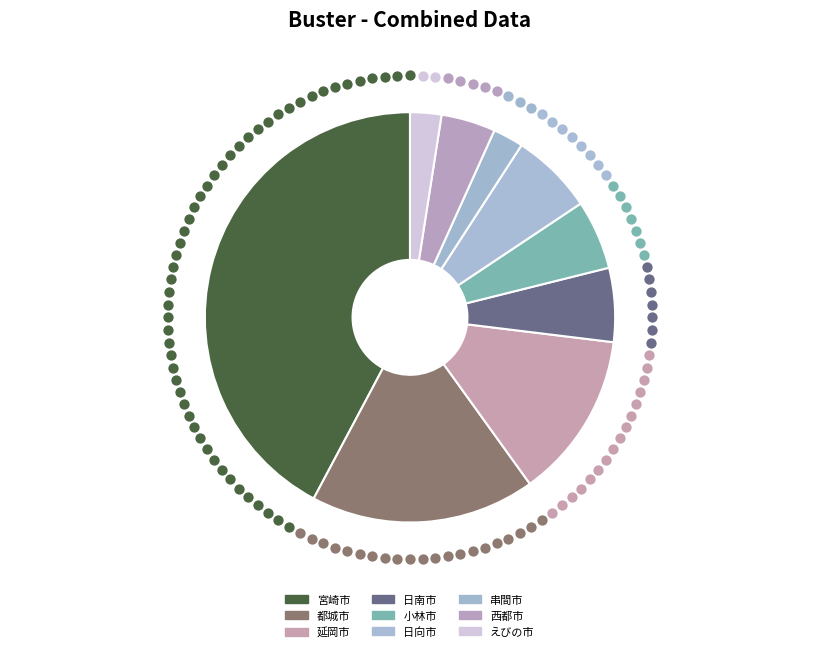

Is there any slice that represents more than half of the pie?

No